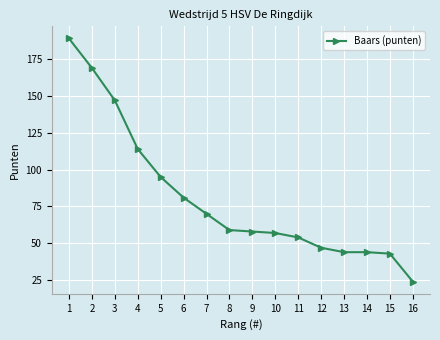

At which category does the chart reach its minimum across all series?

16